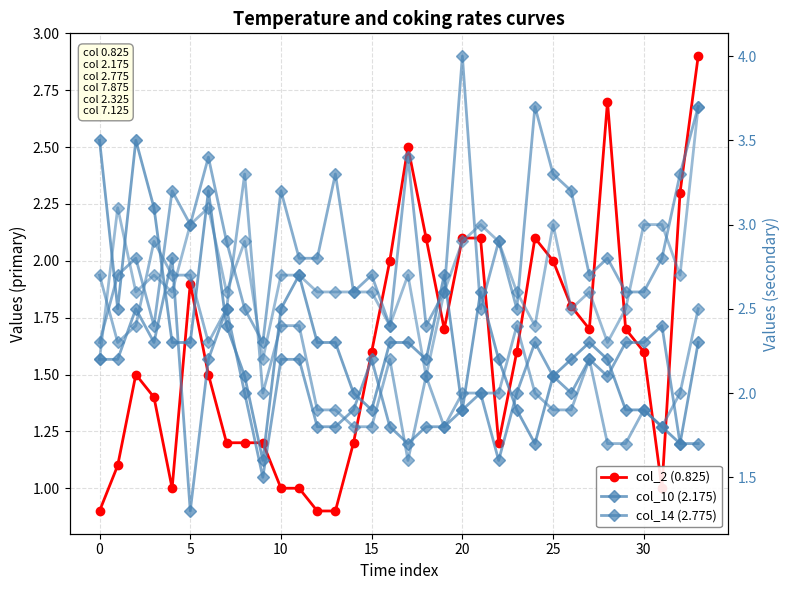

What is the value of the col_10 (2.175) point at the 17th from the left?

2.3